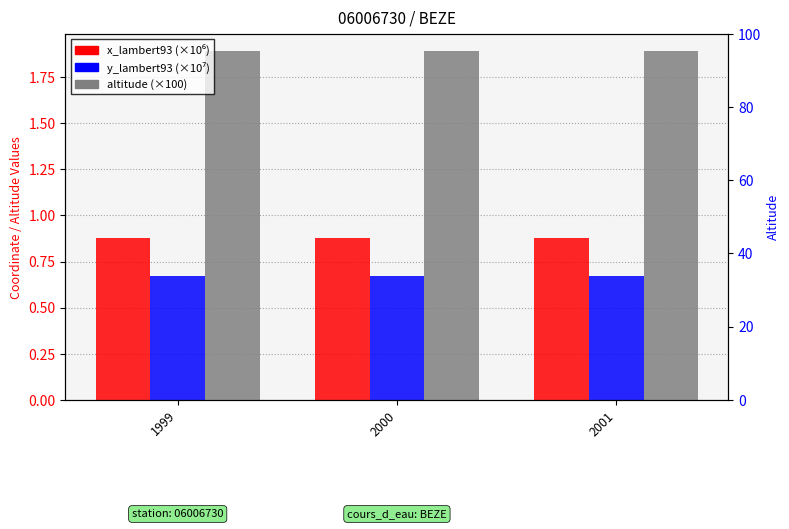

What is the average value of the y_lambert93 (×10⁷) series?

0.7